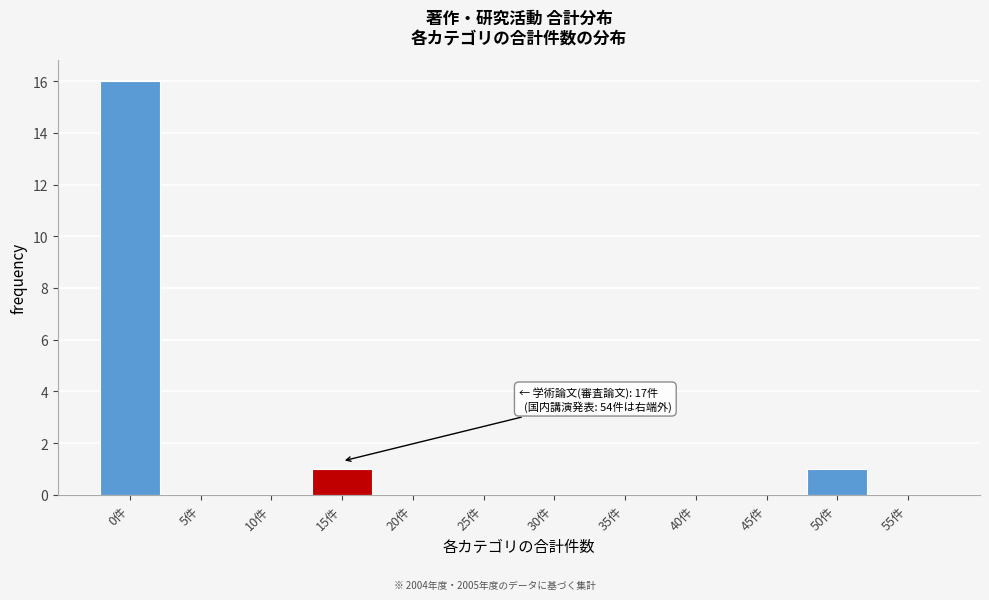

Reading left to right, transcribe all the data shown in this chart.

0件=16	5件=0	10件=0	15件=1	20件=0	25件=0	30件=0	35件=0	40件=0	45件=0	50件=1	55件=0